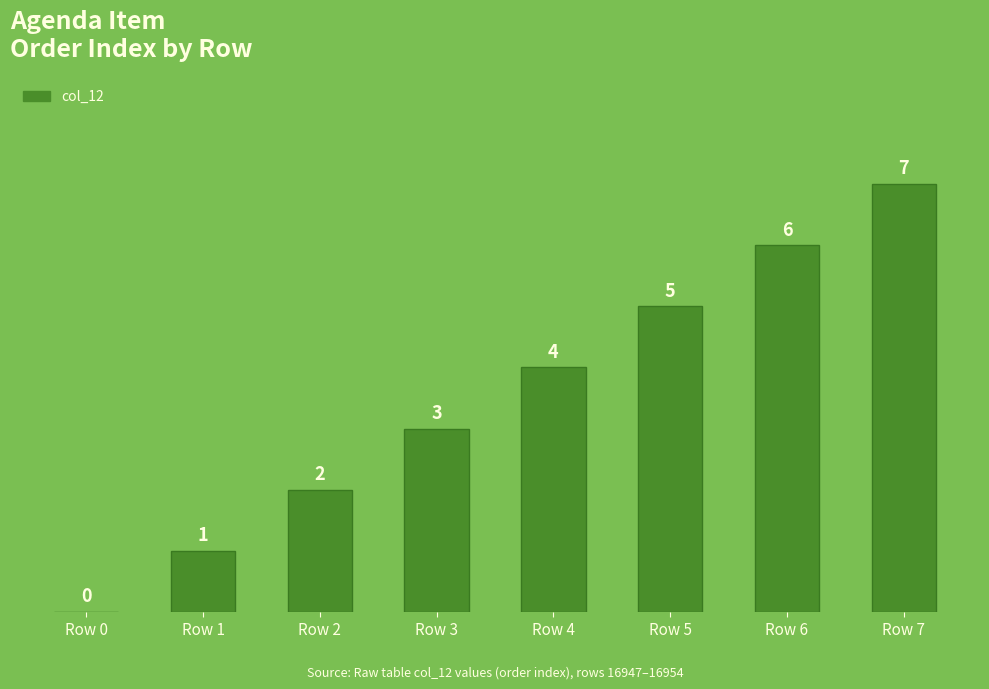

How many values are between 2 and 6?

5